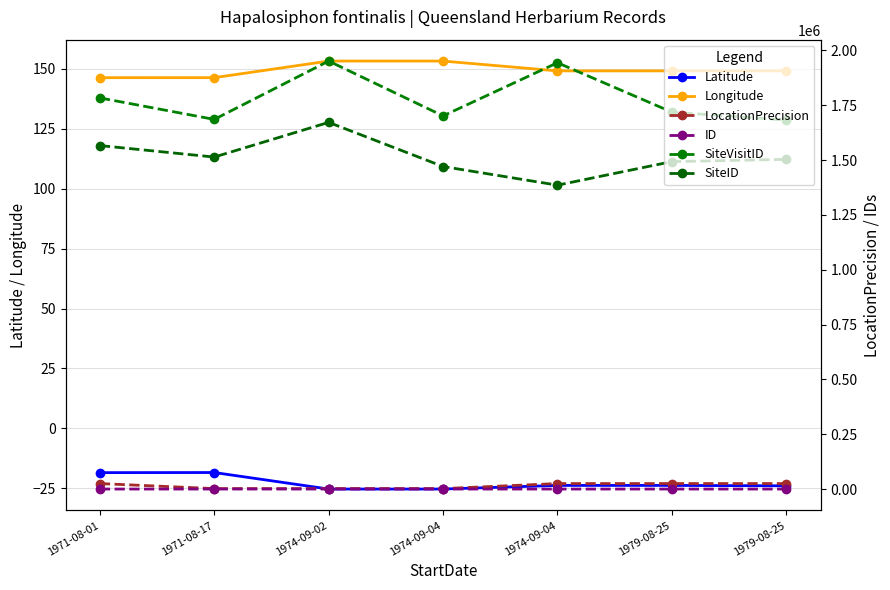

Which series changed the most between 1971-08-01 and 1979-08-25?

SiteID